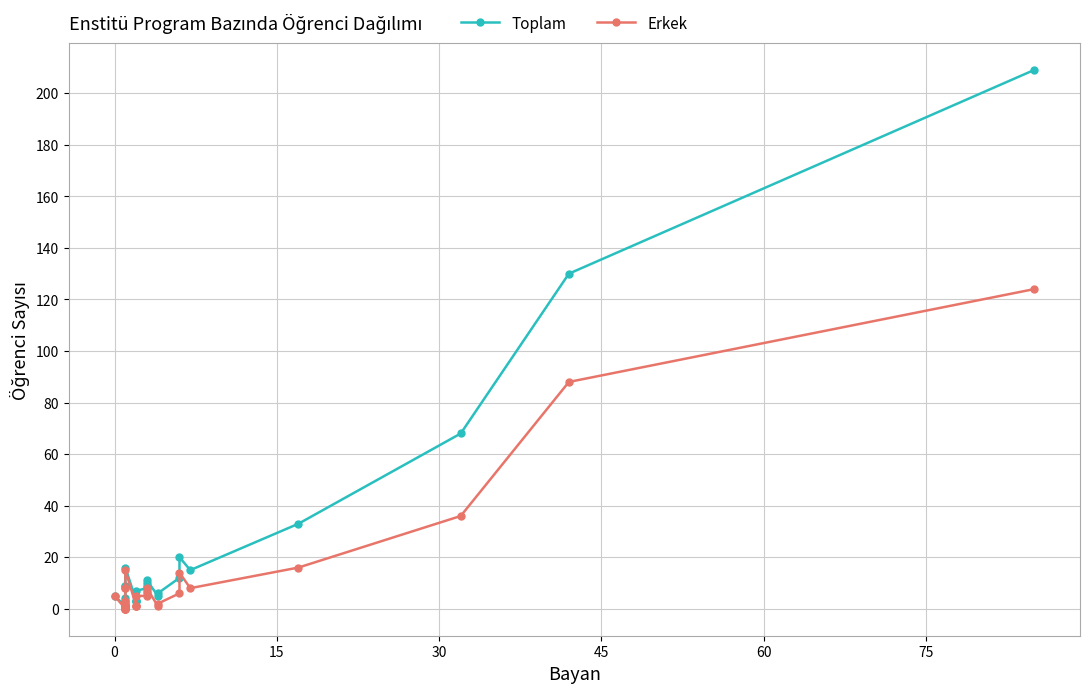

How many lines are shown in the chart?

2